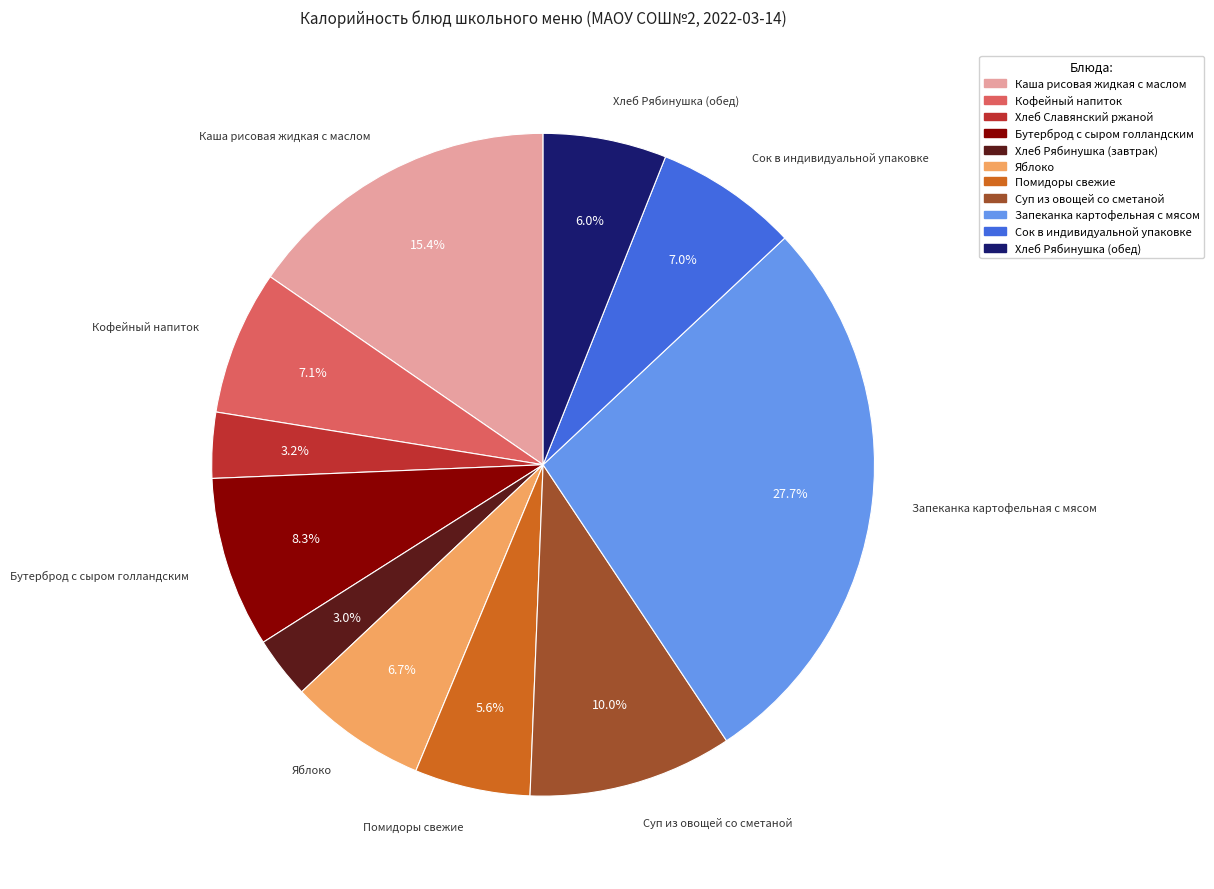

Which has a higher value, Хлеб Рябинушка (завтрак) or Каша рисовая жидкая с маслом?

Каша рисовая жидкая с маслом